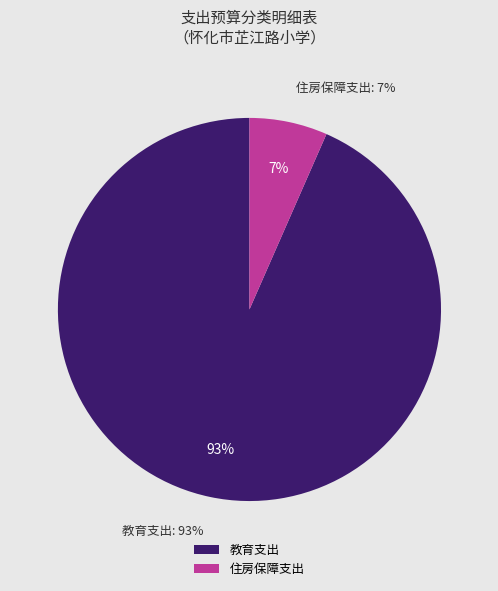

Is it true that 住房保障支出 is 7% of the pie?

True